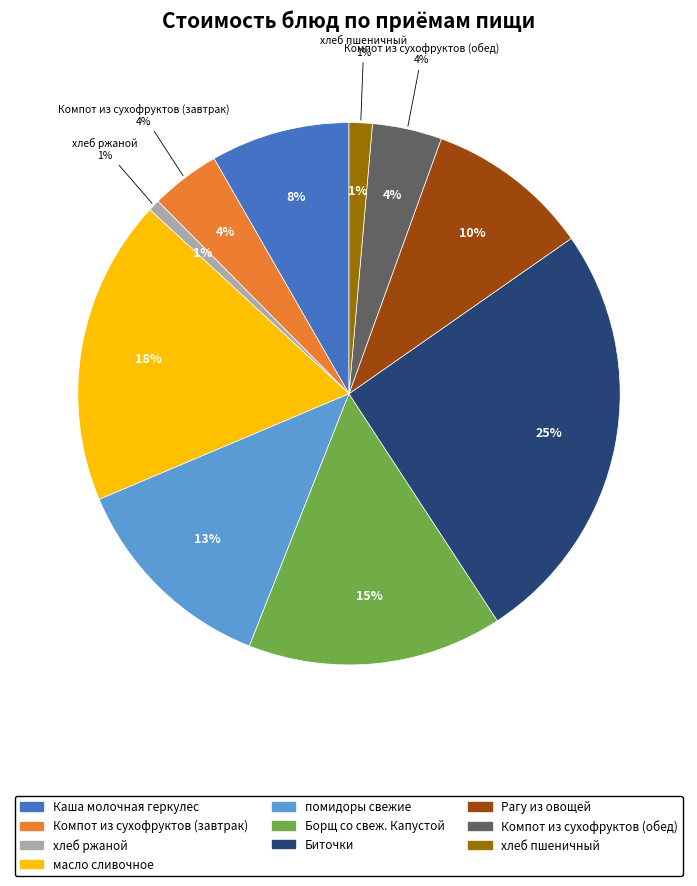

To the nearest percent, what is the difference between the масло сливочное and Биточки slice percentages?

7%